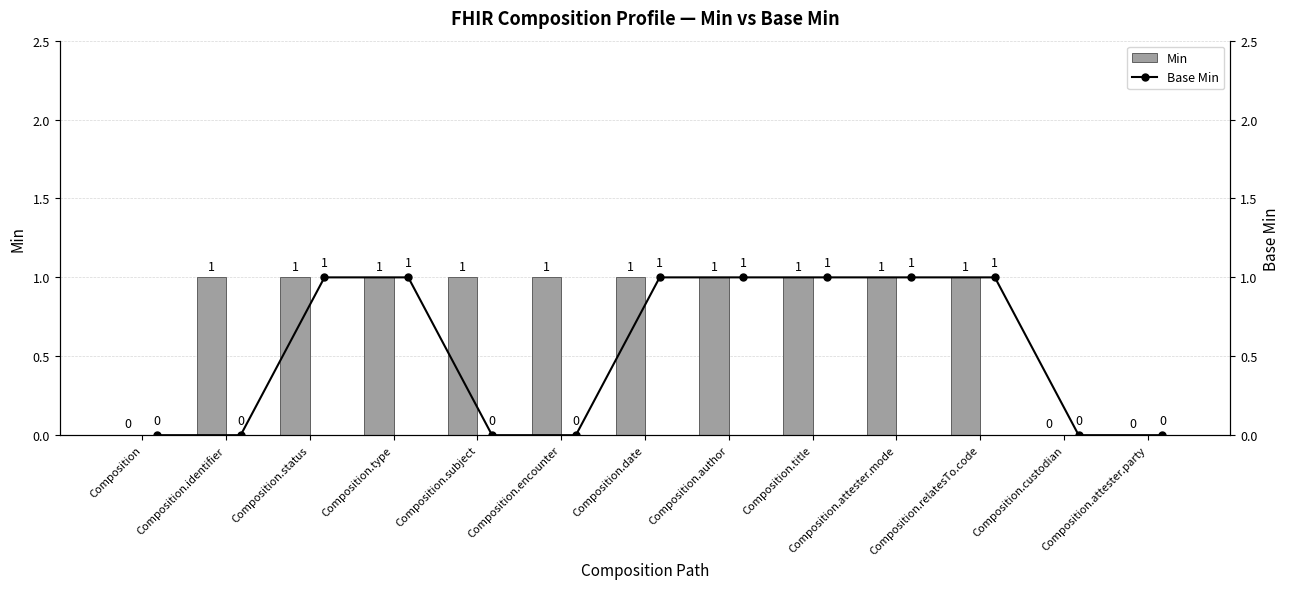

The value of Min at Composition.attester.mode is 1. True or false?

True